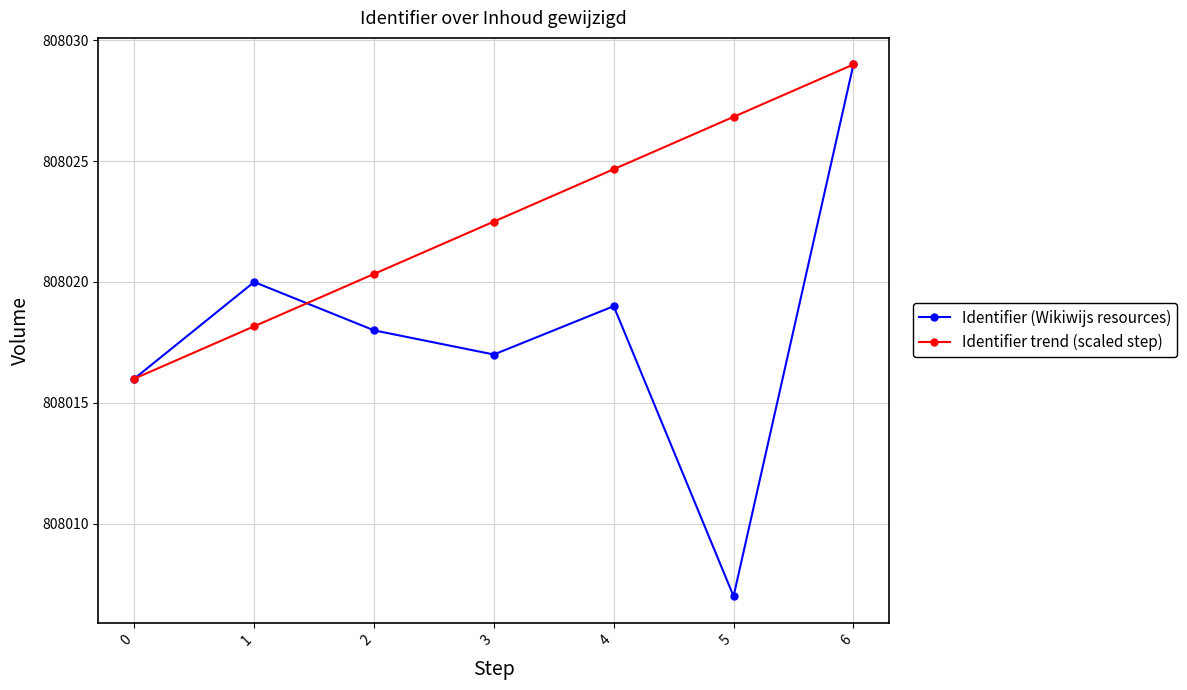

What is the value of the Identifier trend (scaled step) point at the 4th from the left?

808022.5